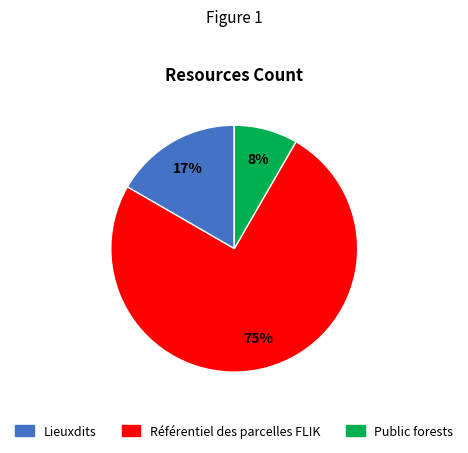

True or false: Lieuxdits accounts for 29% of the total.

False